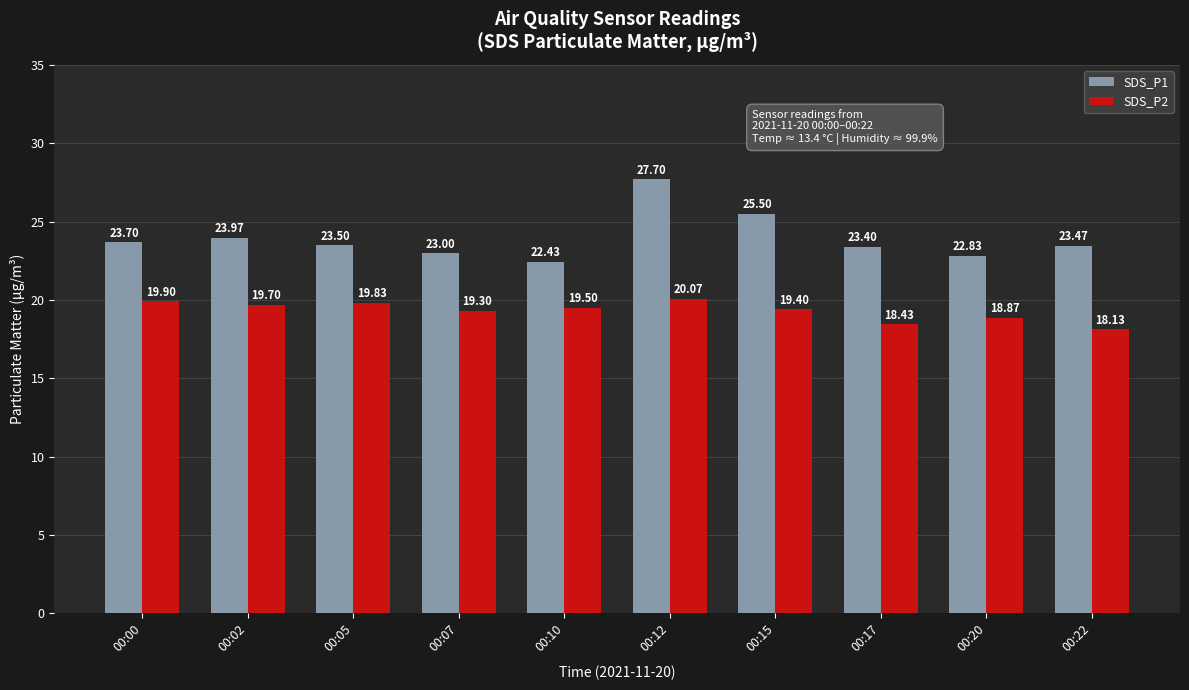

What is the sum of all SDS_P1 values?

239.5